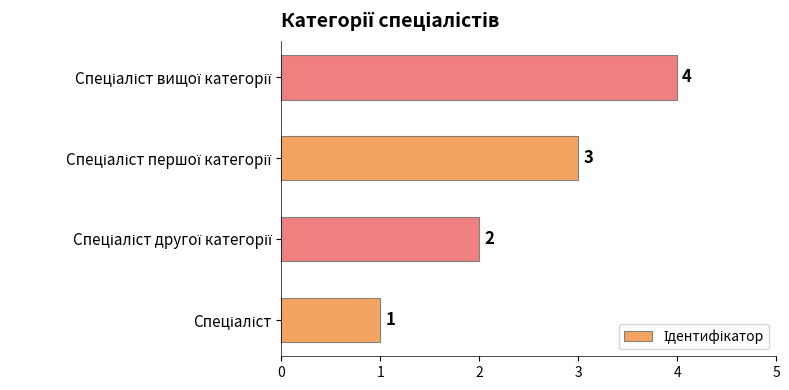

What is the greatest value displayed?

4